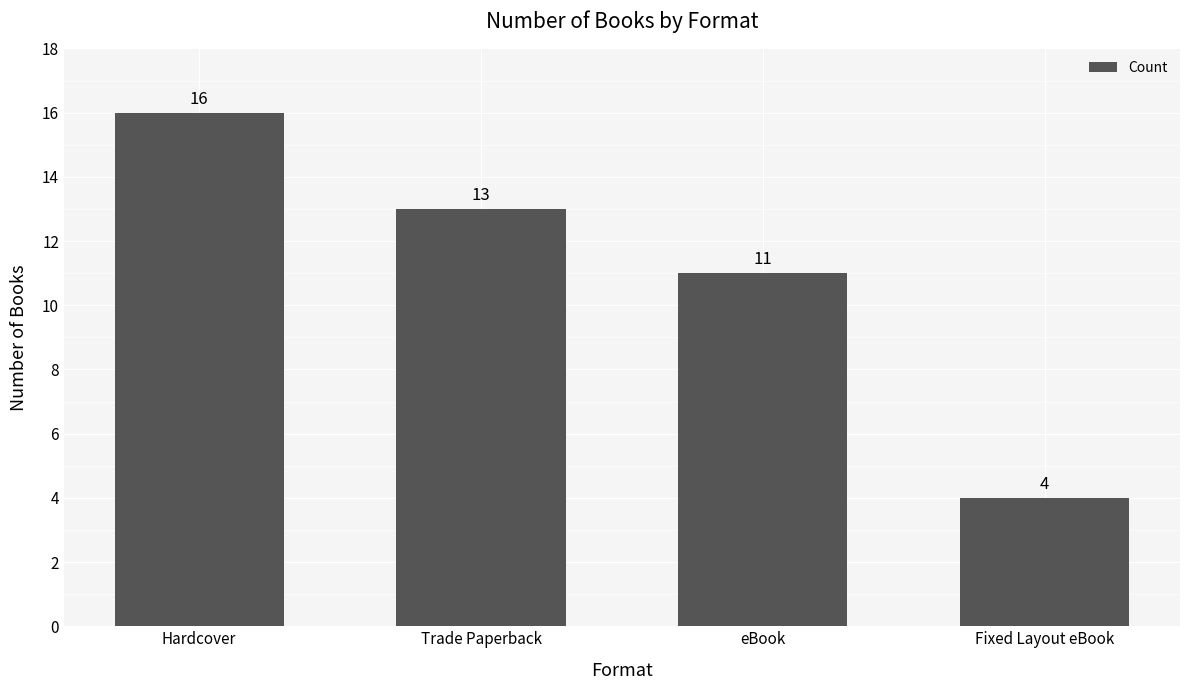

What is the value of the 1st bar from the left?

16